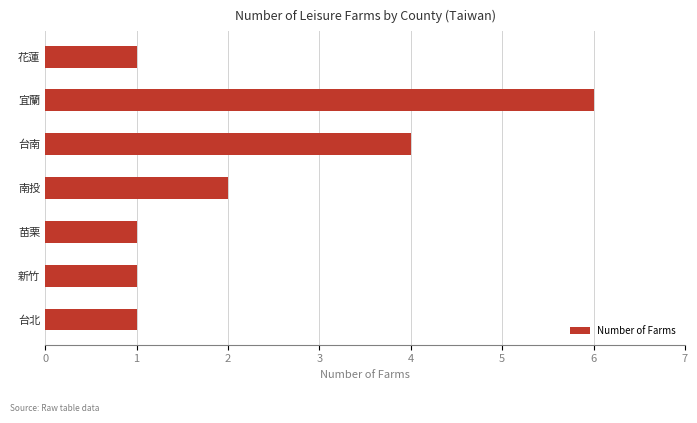

What is the smallest value displayed?

1